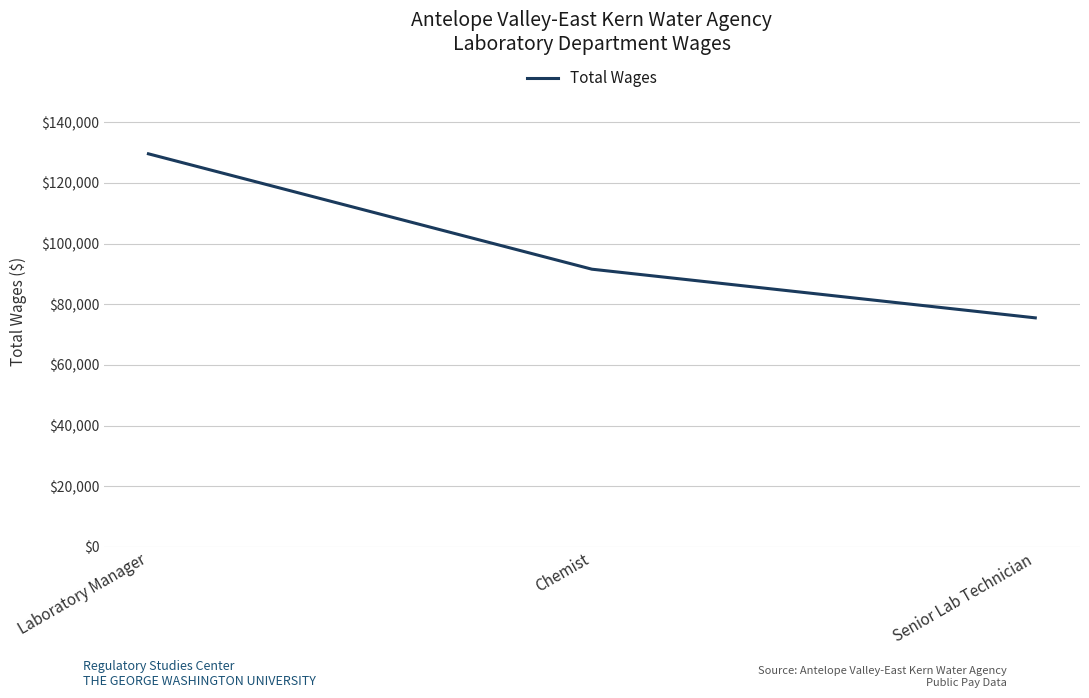

What is the greatest value displayed?

129624